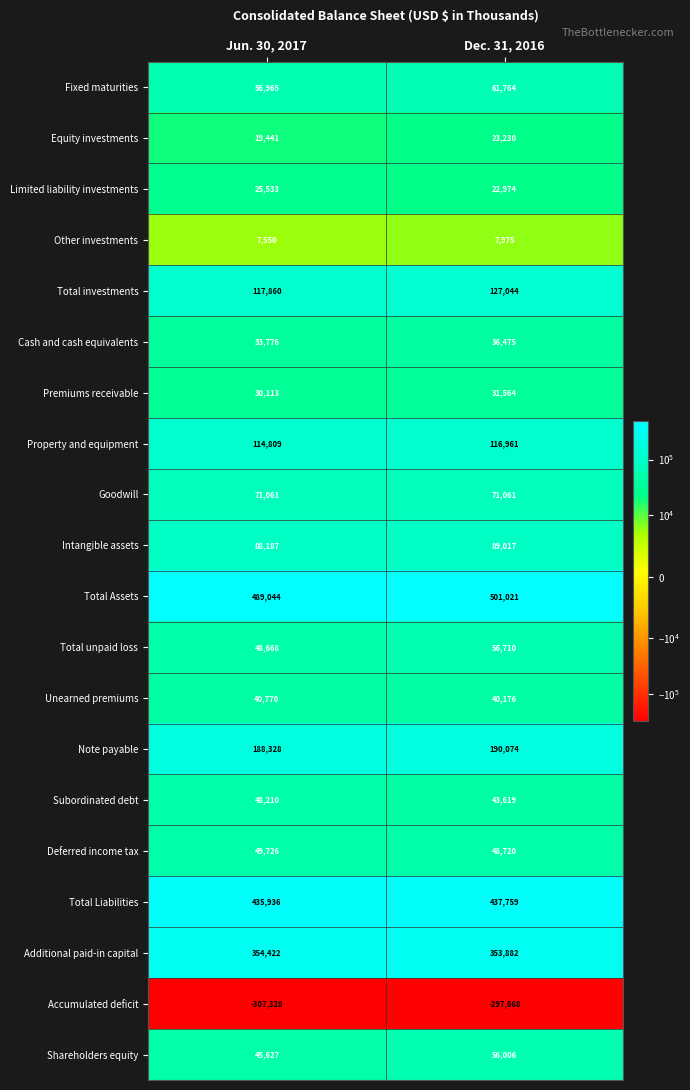

What is the difference between the highest and lowest values at Dec. 31, 2016?

798689